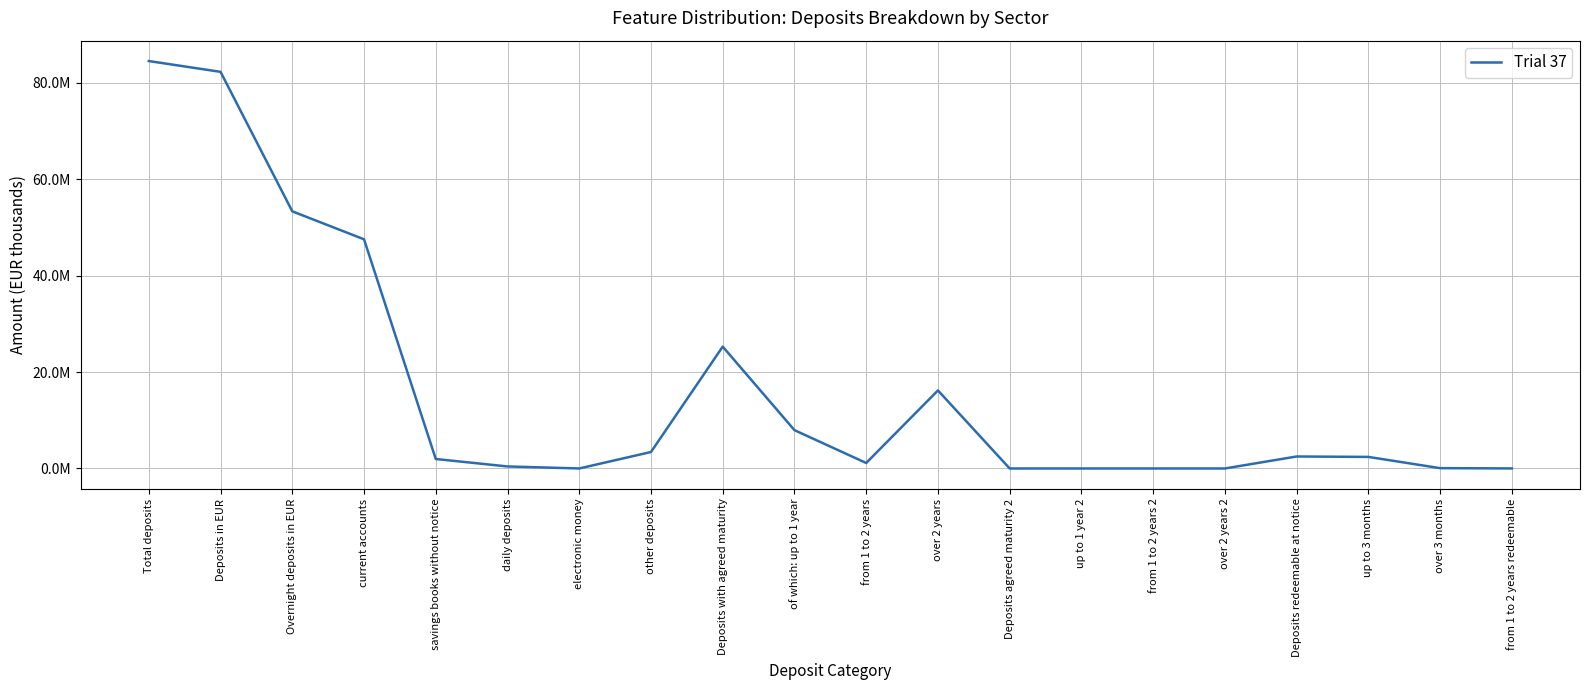

Is it true that the value at Deposits with agreed maturity is 25284417?

True